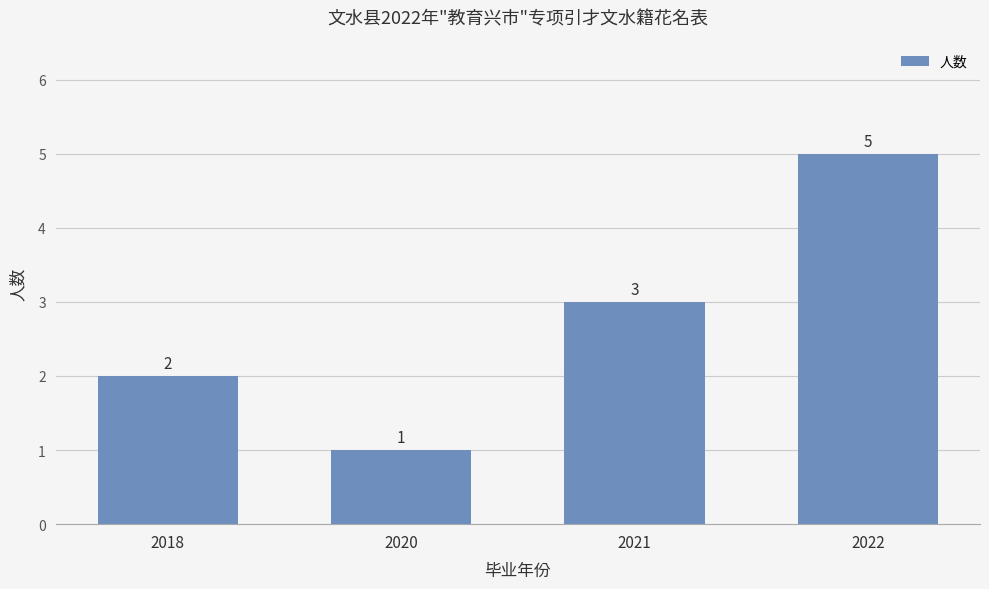

Reading left to right, list all the values displayed in this chart.

2	1	3	5